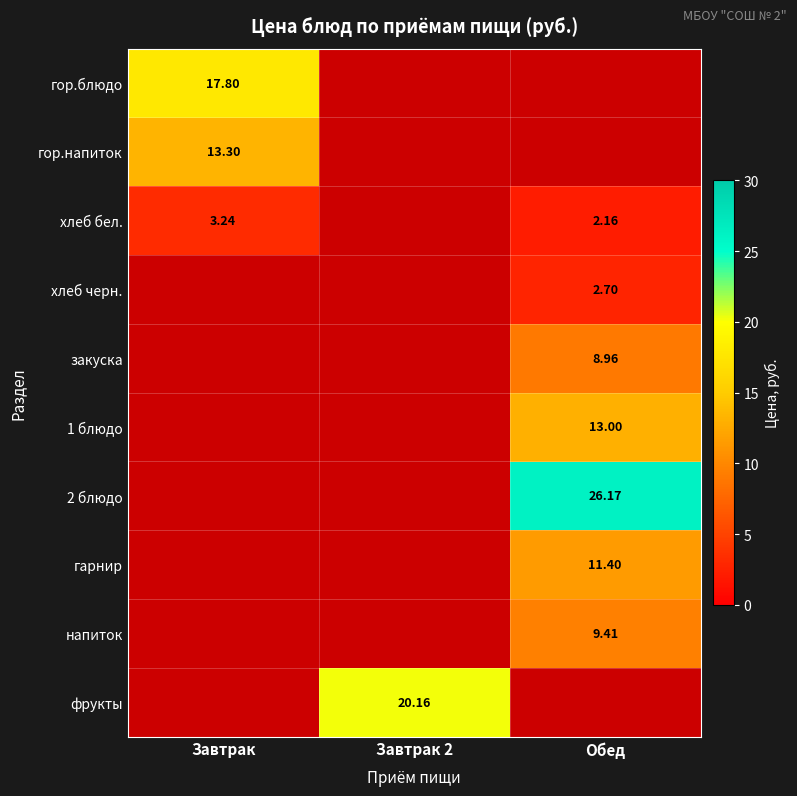

What is the minimum value shown in the chart?

2.2